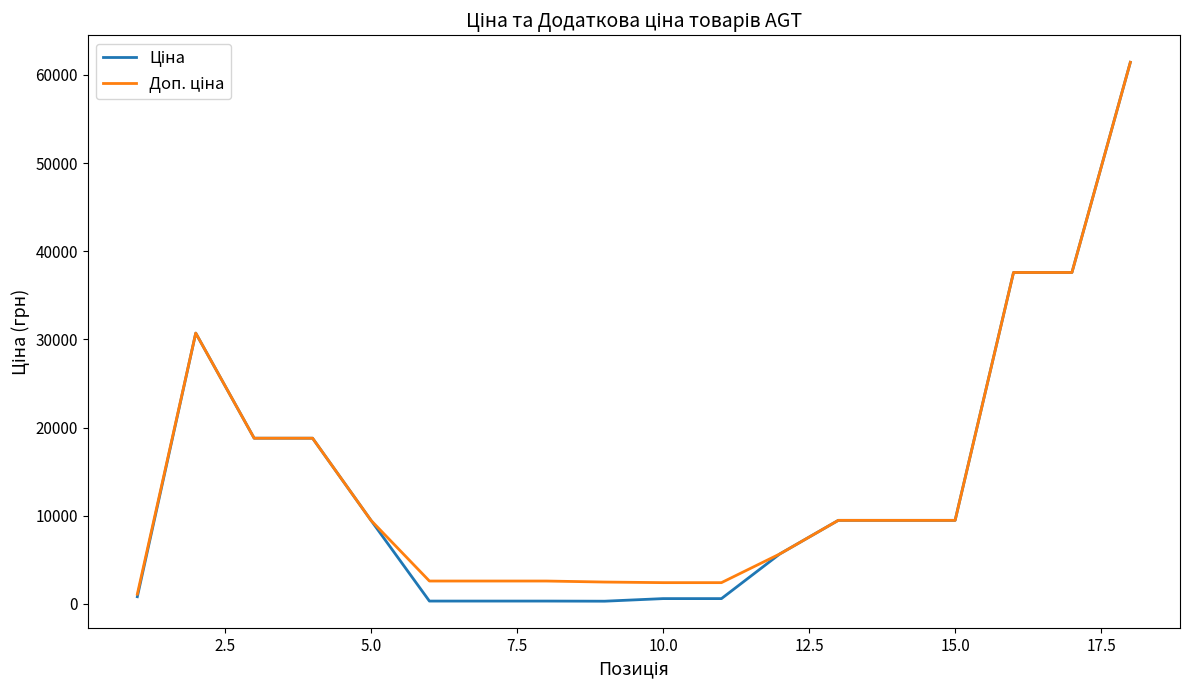

What is the greatest value displayed?

61434.3